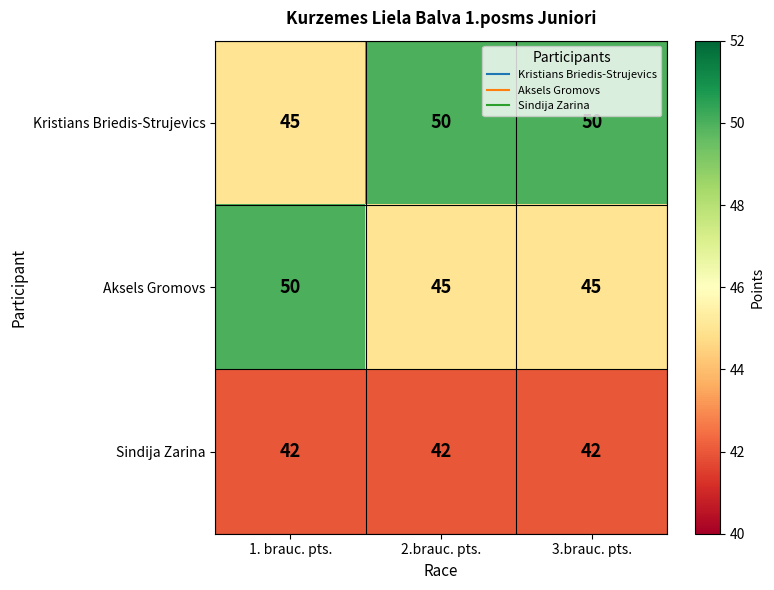

List the series in order of their overall mean, lowest first.

Sindija Zarina, Aksels Gromovs, Kristians Briedis-Strujevics